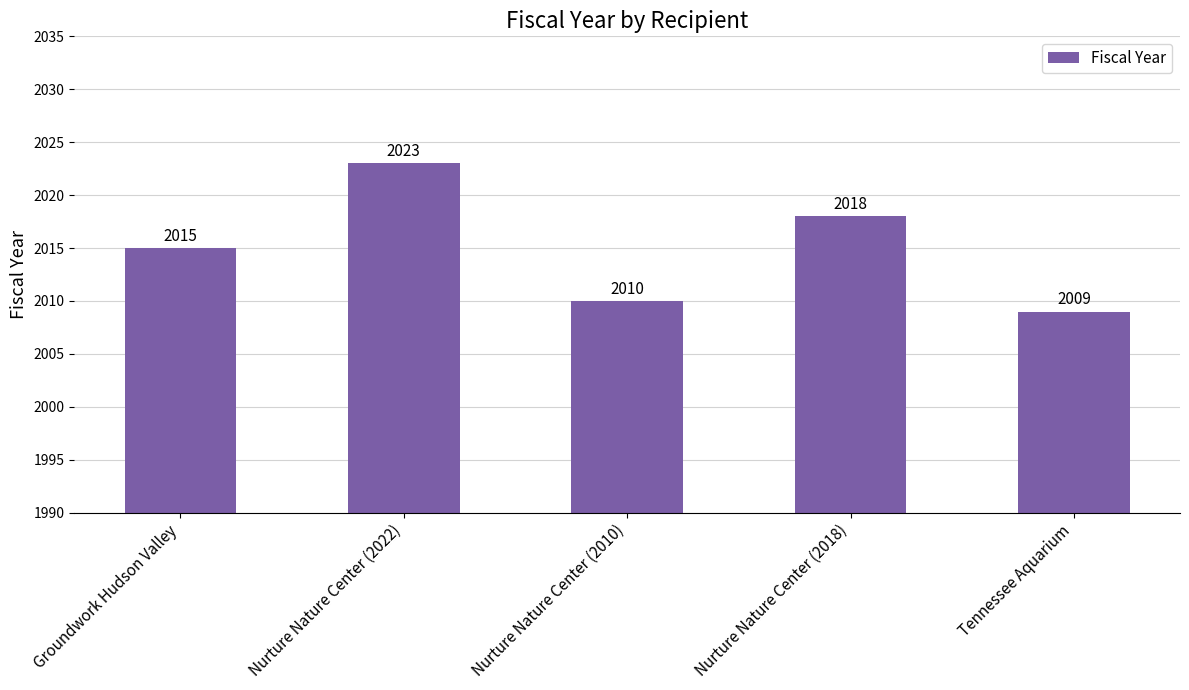

Count the number of categories in the chart.

5